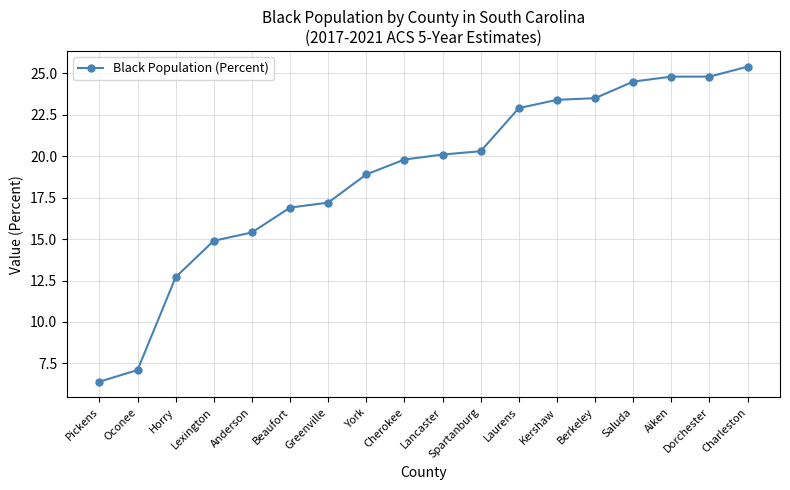

What is the label of the 12th point from the right?

Greenville